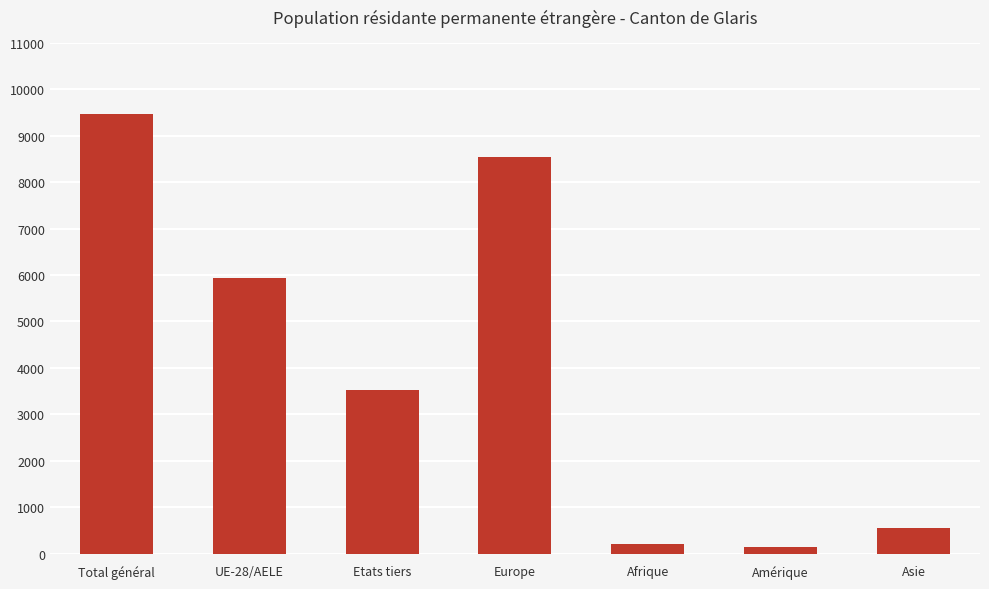

How many bars are there in total?

7